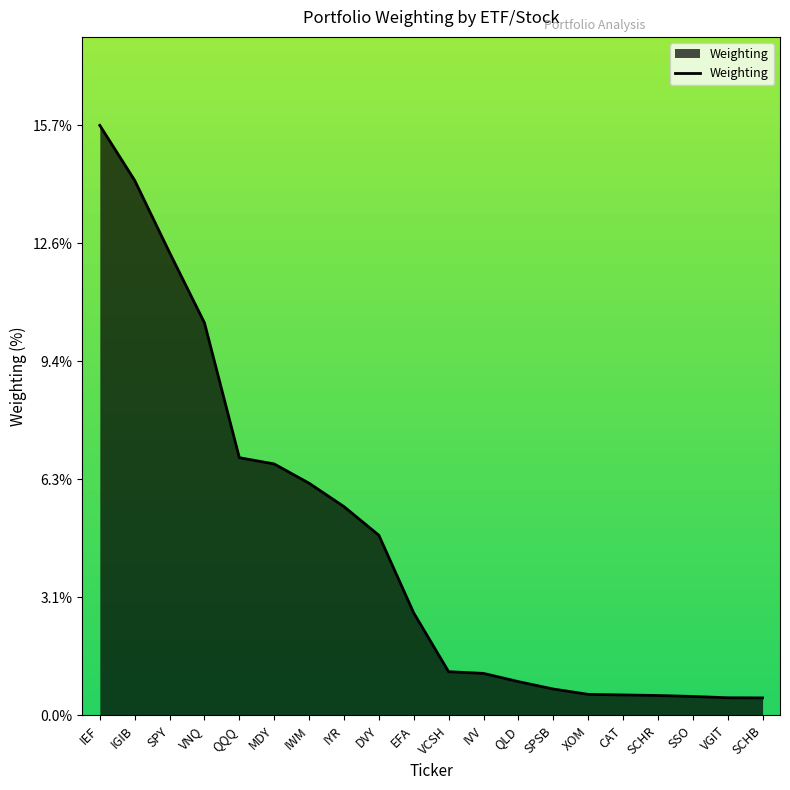

Read the value at SPSB.

0.7